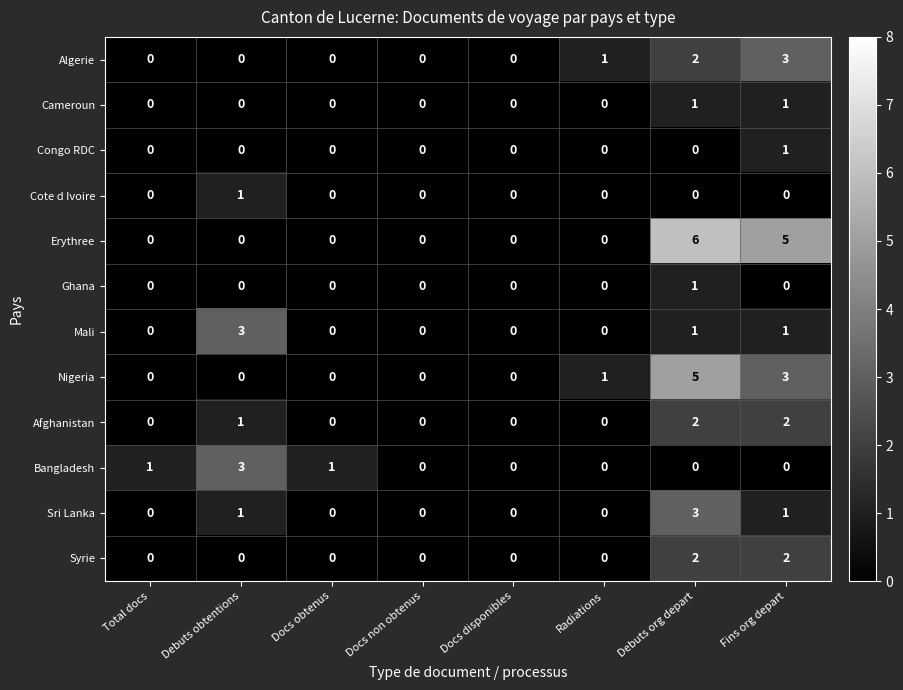

What is the total value across all series at Fins org depart?

19